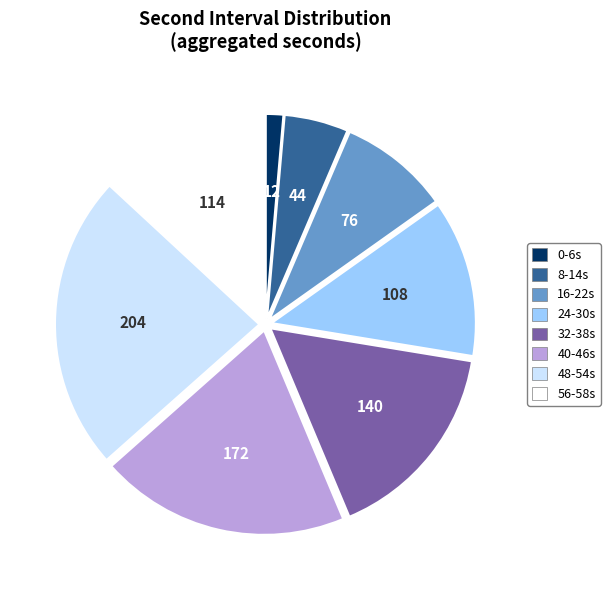

Combined, do 24-30s and 0-6s account for over 50%?

No